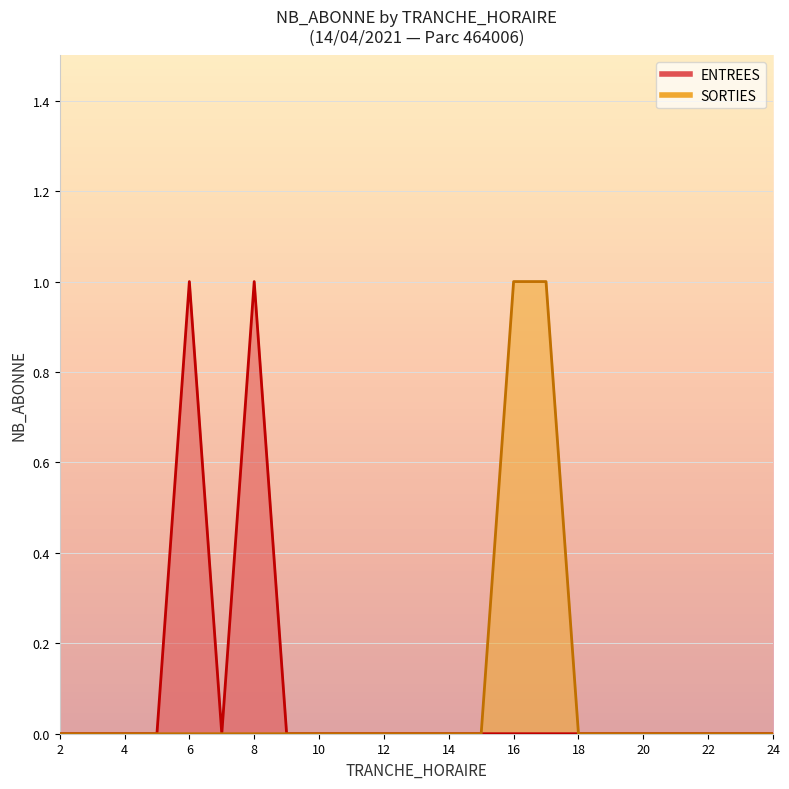

Which category has the highest value in the SORTIES series?

16